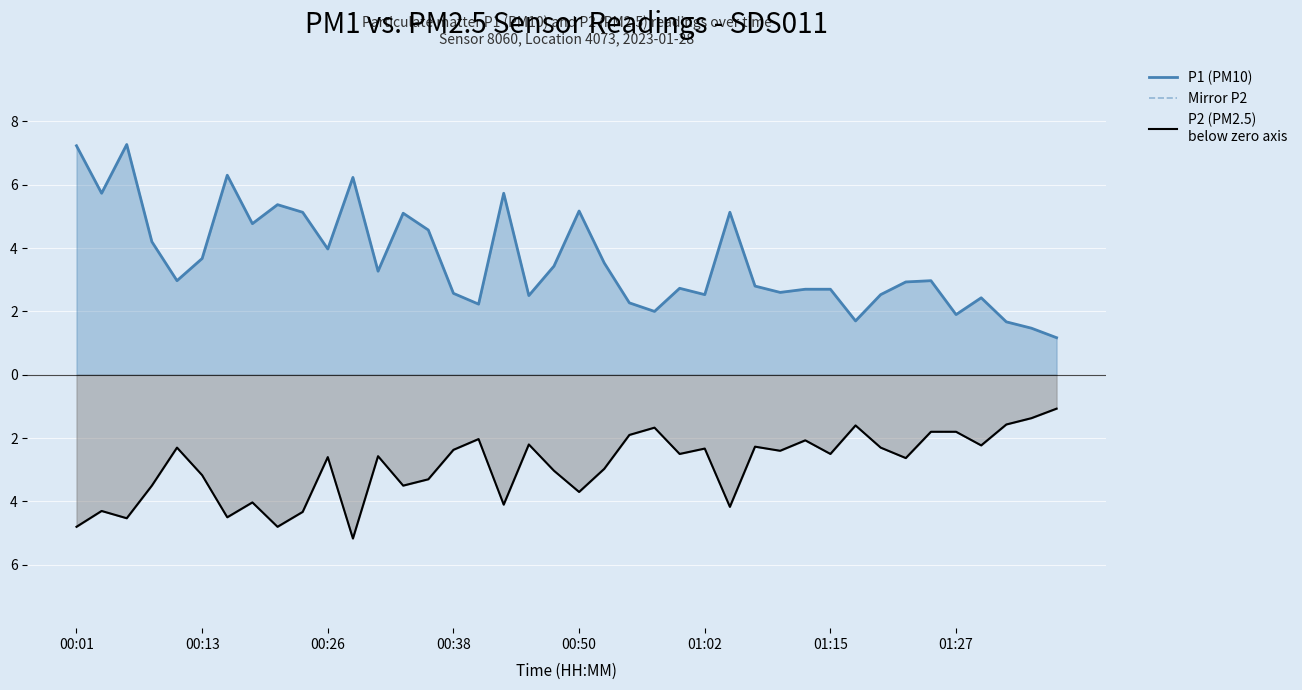

What is the difference between the P1 (PM10) values at 17 and 13?

0.6